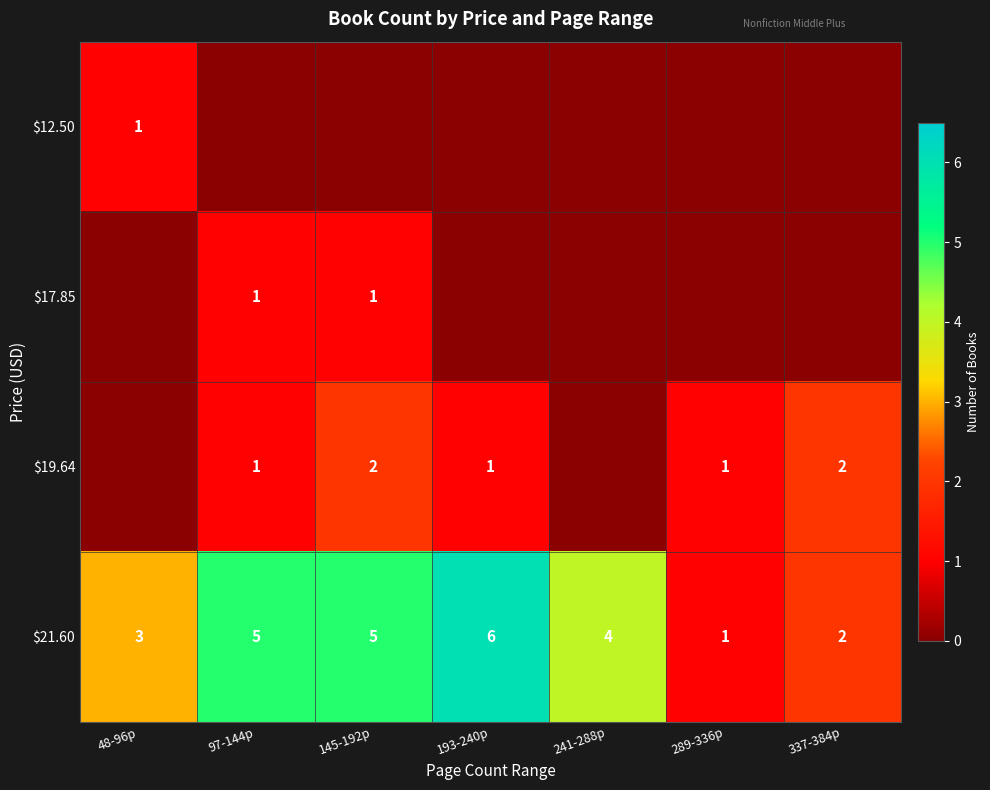

What is the difference between the highest and lowest values at 241-288p?

4